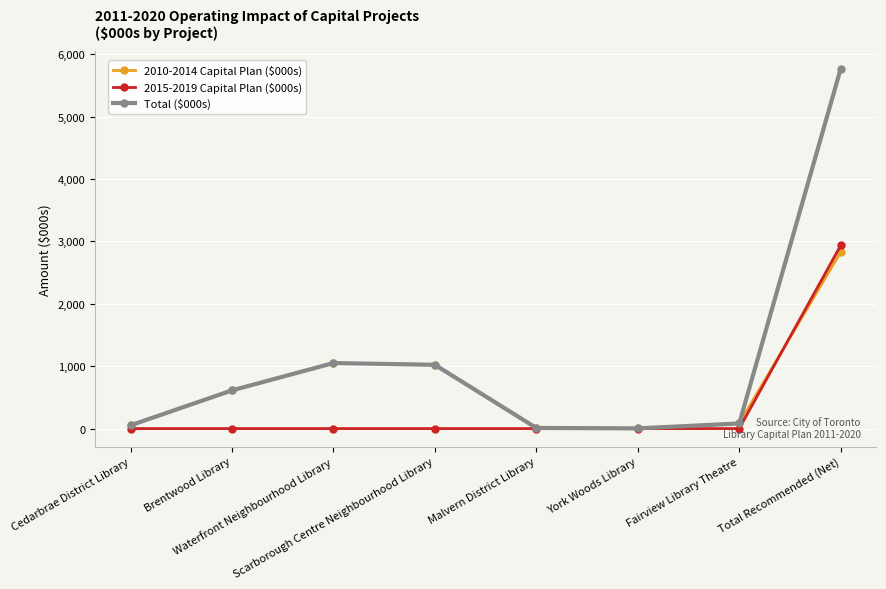

At Total Recommended (Net), list the series in order from smallest to largest.

2010-2014 Capital Plan ($000s), 2015-2019 Capital Plan ($000s), Total ($000s)